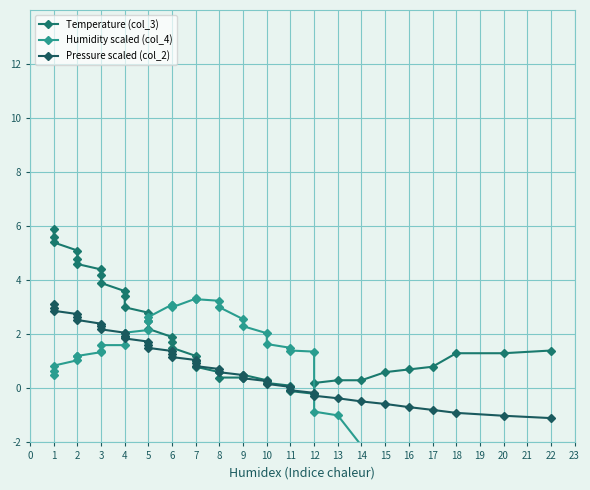

How many data points in Humidity scaled (col_4) are less than 1?

12